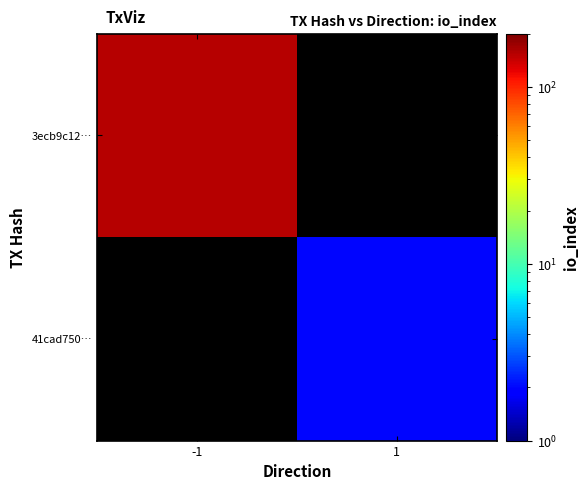

What is the minimum value shown in the chart?

2.0